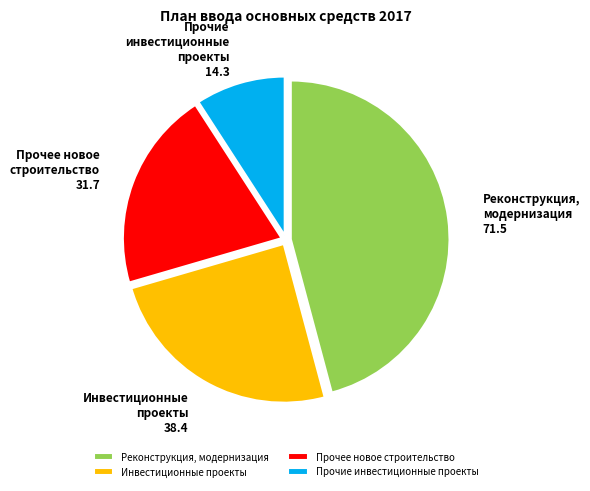

True or false: Реконструкция, модернизация accounts for 46% of the total.

True